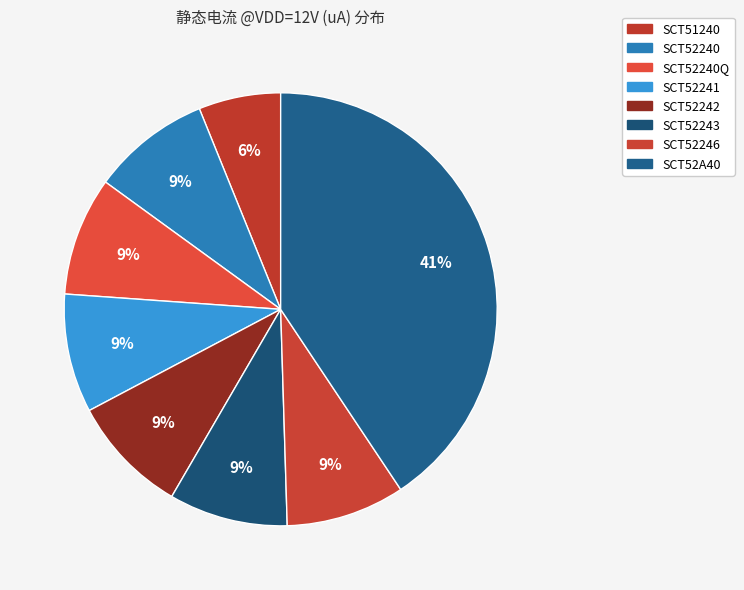

How many slices are in this pie chart?

8